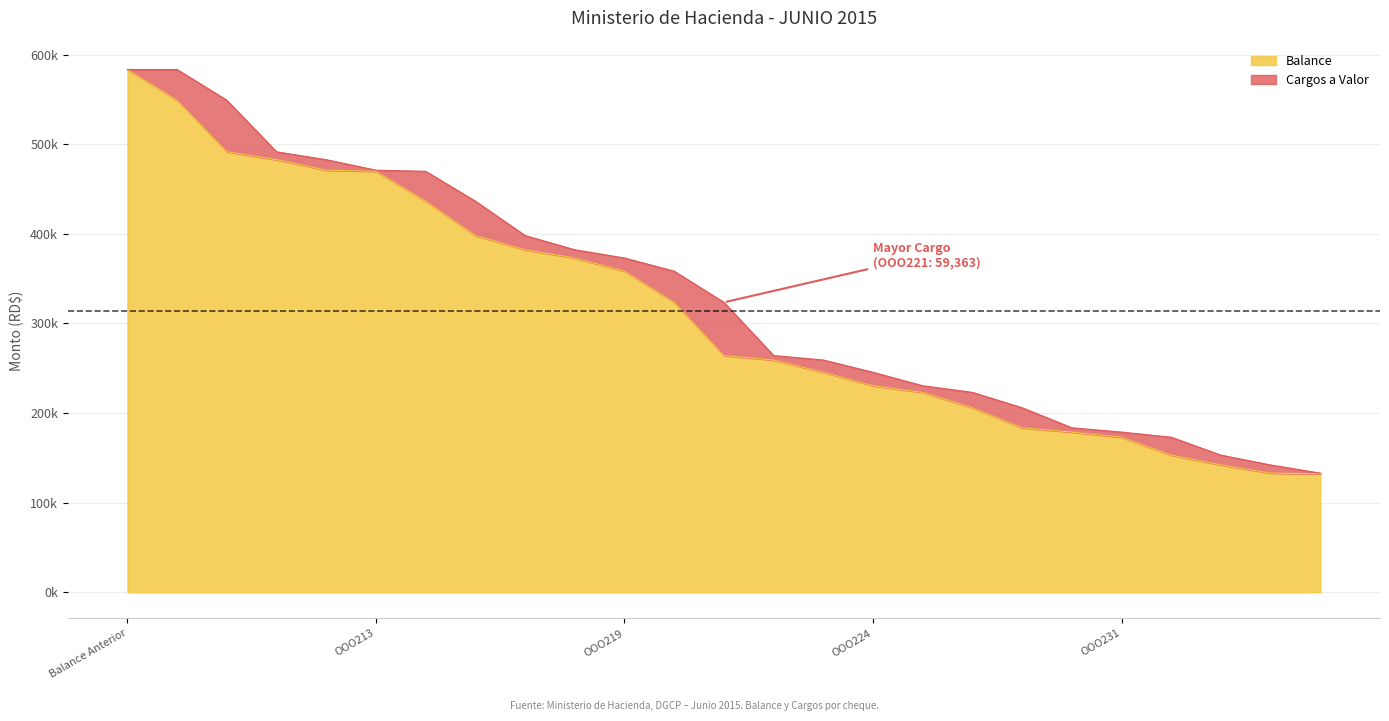

What is the change in value from OOO223 to OOO224?

-15000.0